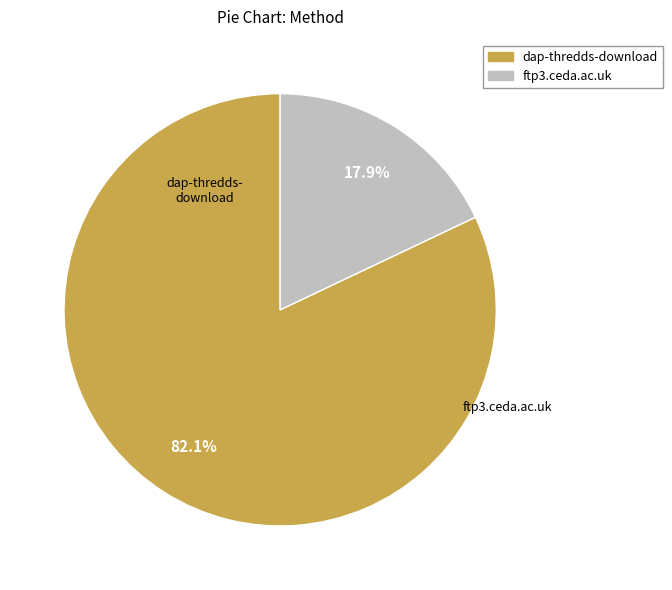

How many slices are in this pie chart?

2